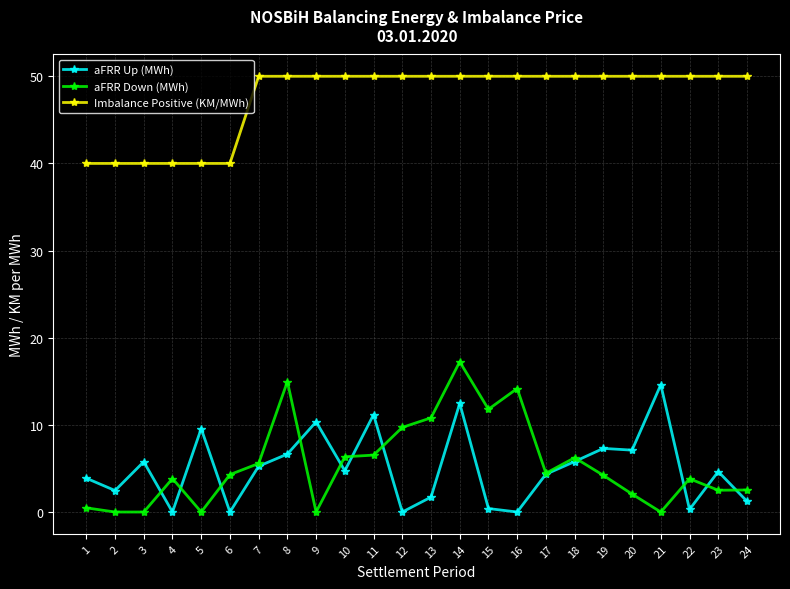

How many categories are shown in the chart?

24